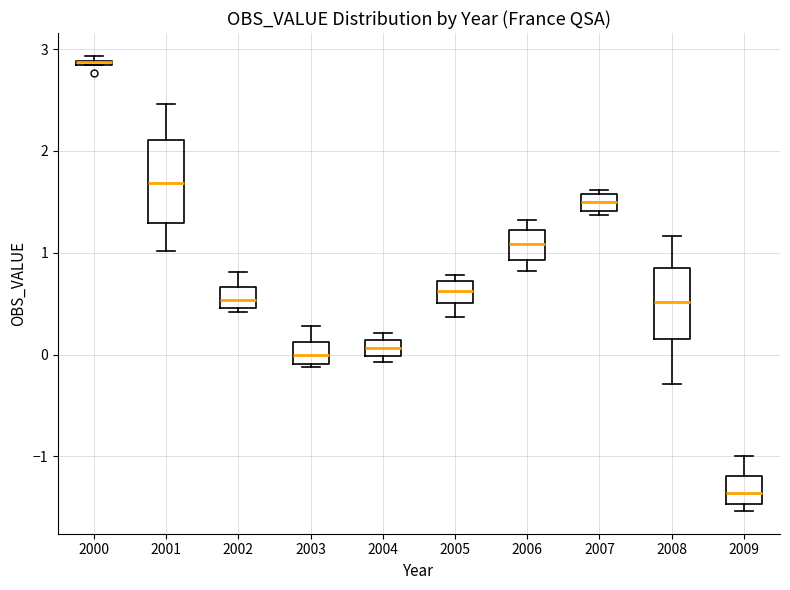

Which box is the tallest, from its lower edge to its upper edge?

2001